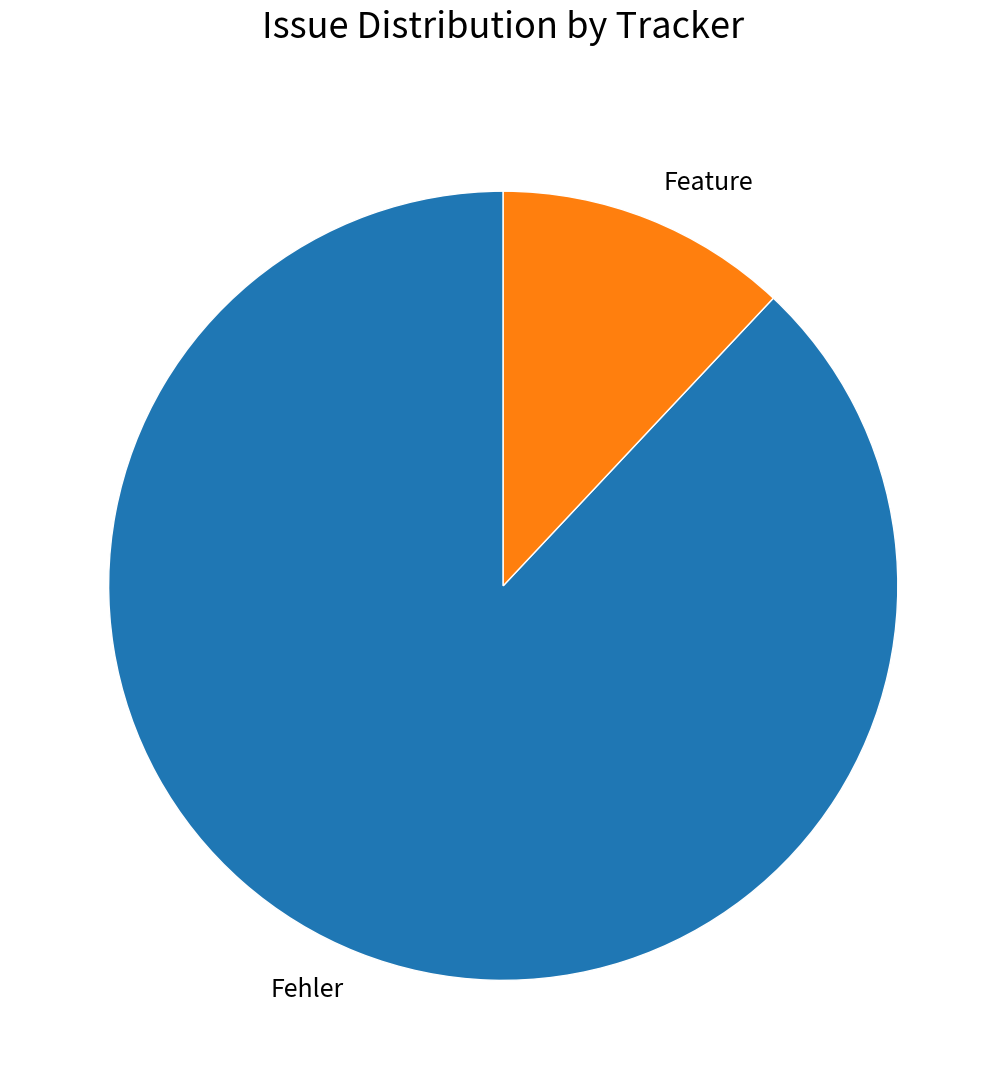

Is there any slice that represents more than half of the pie?

Yes